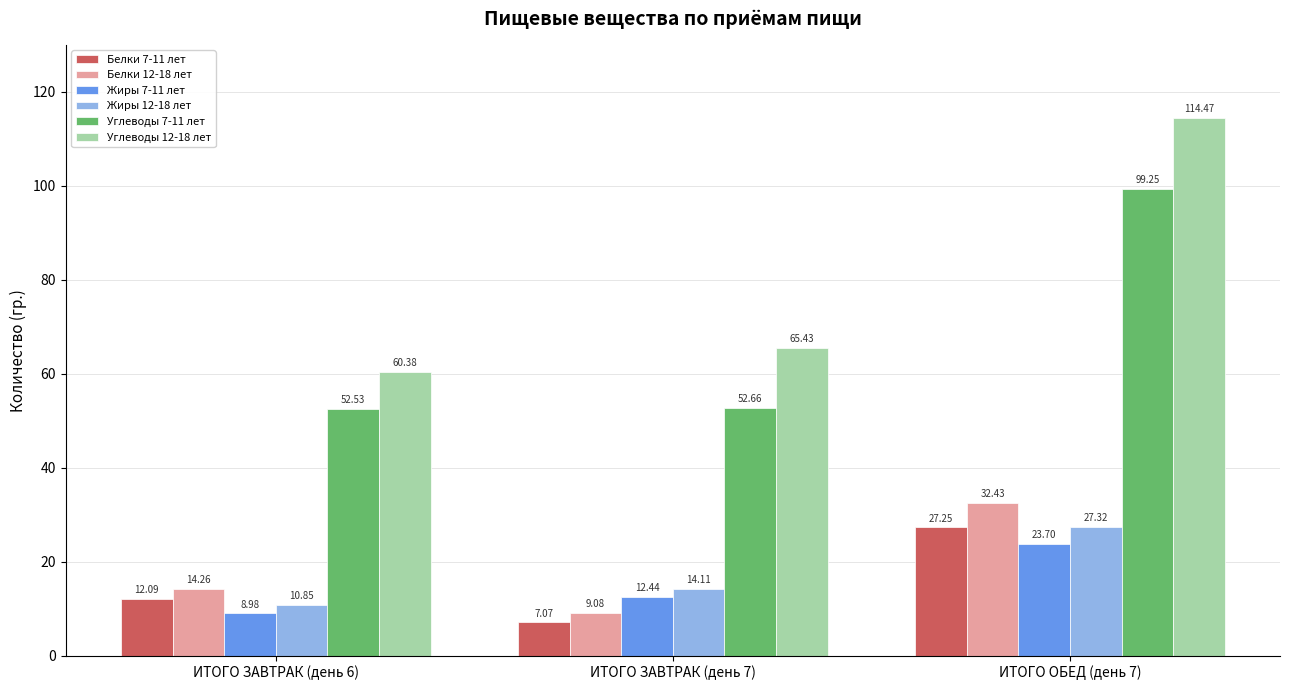

What are all the series names shown in the legend?

Белки 7-11 лет, Белки 12-18 лет, Жиры 7-11 лет, Жиры 12-18 лет, Углеводы 7-11 лет, Углеводы 12-18 лет